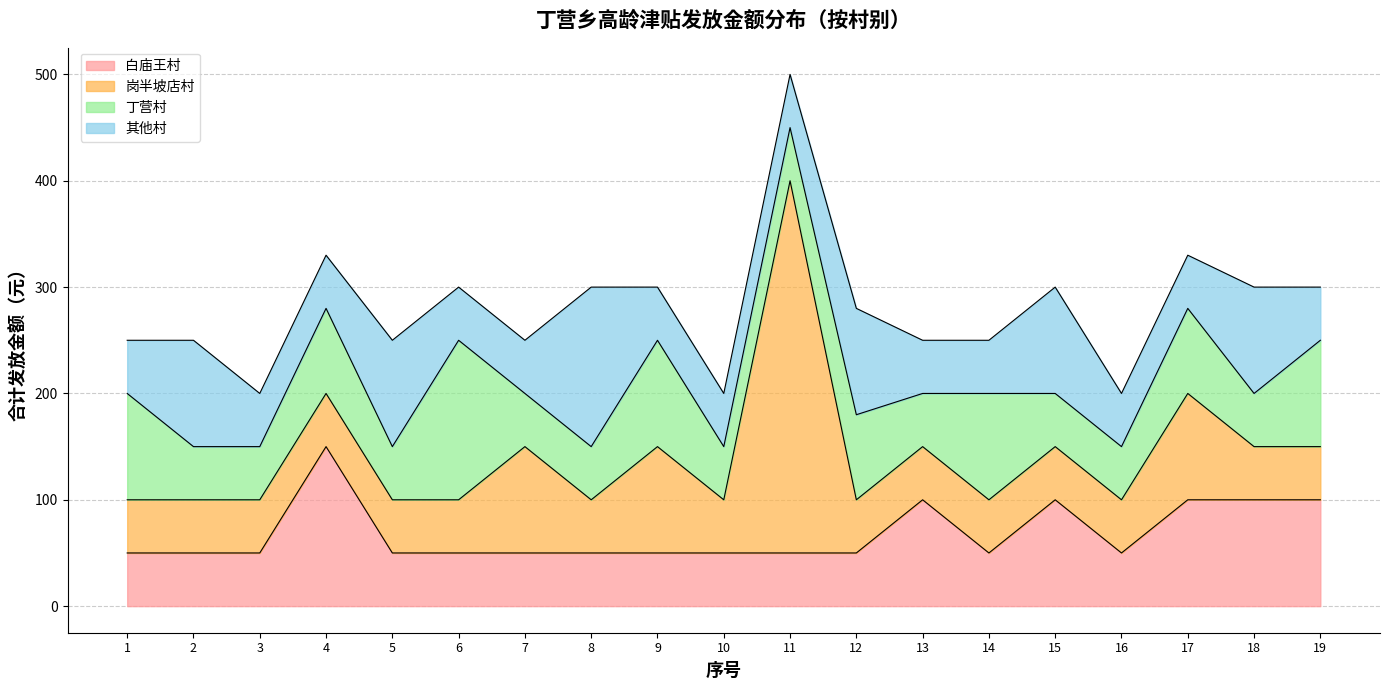

The value of 其他村 at 14 is 50. True or false?

True